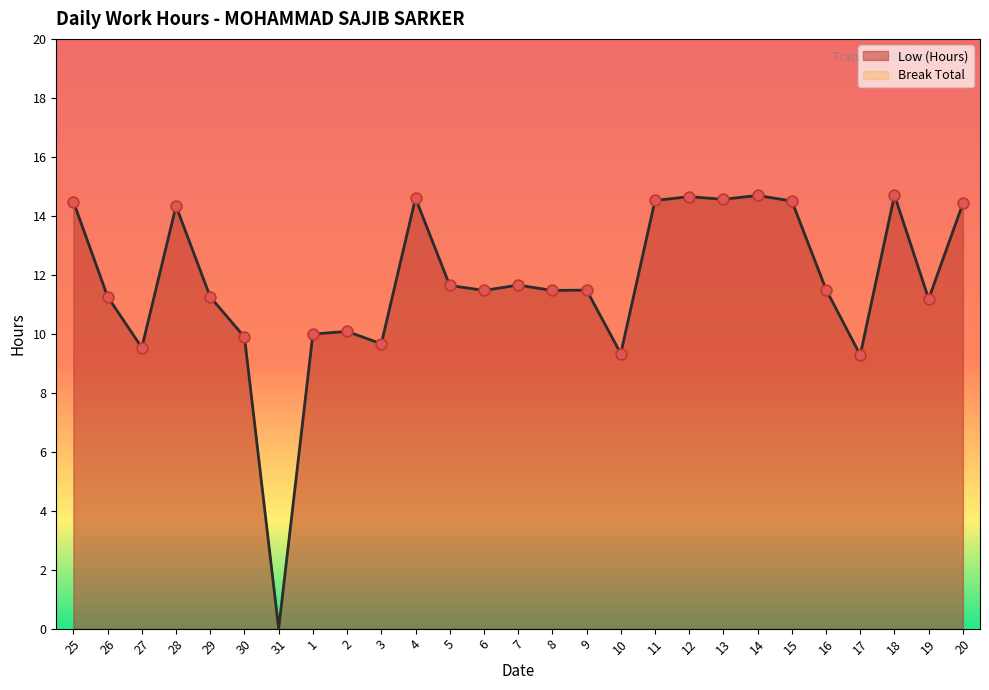

What is the change in value from 30 to 3?

-0.2